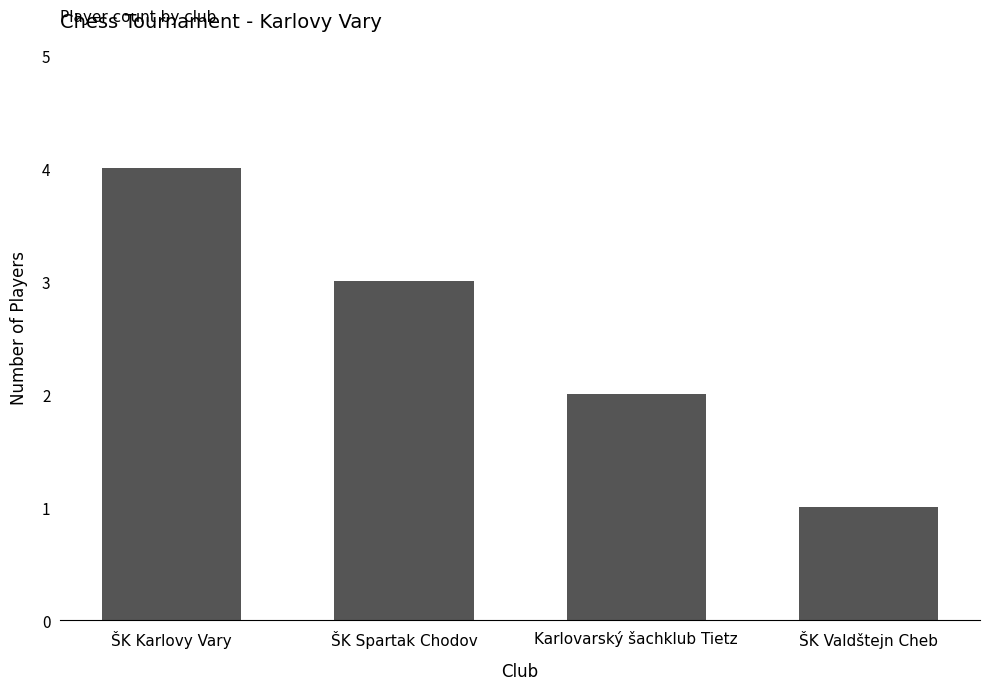

The chart shows a value of 6 at ŠK Karlovy Vary. True or false?

False